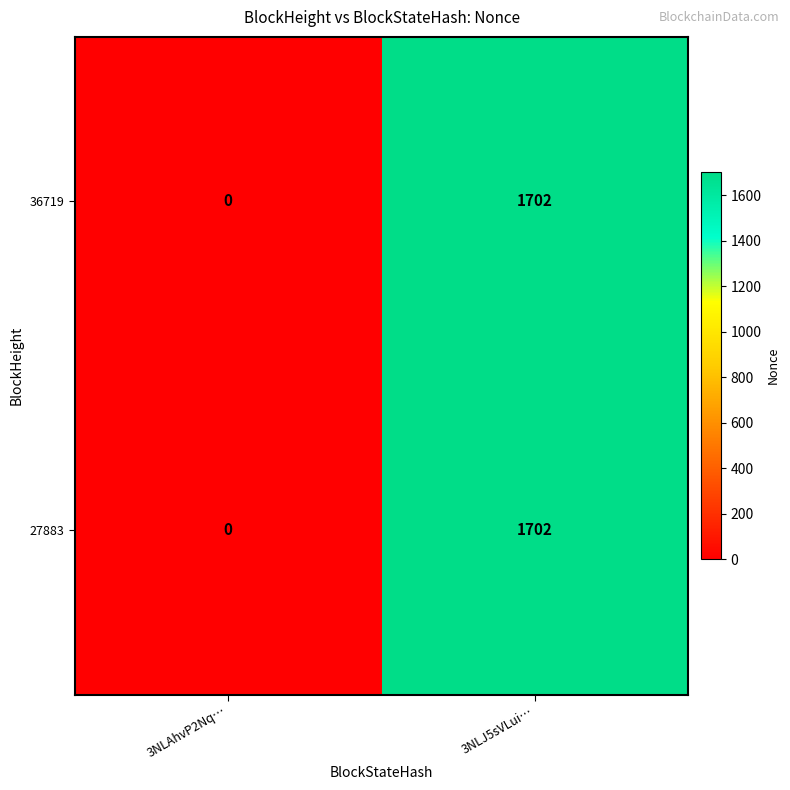

True or false: 36719 has a value of 1702 at 3NLJ5sVLui….

True